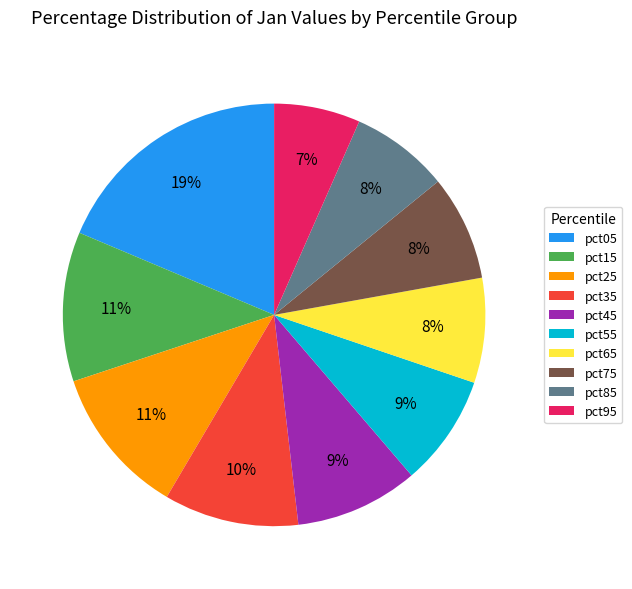

To the nearest percent, what percentage of the pie is pct55?

9%